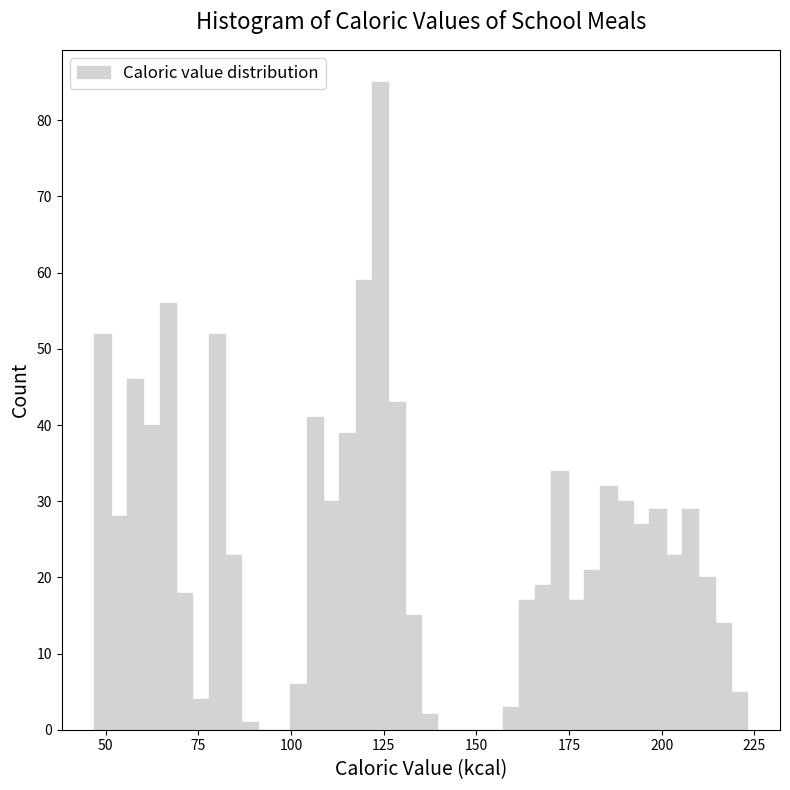

Around what value on the x-axis is the tallest bar? Give the approximate position of its centre, as read against the axis.

125